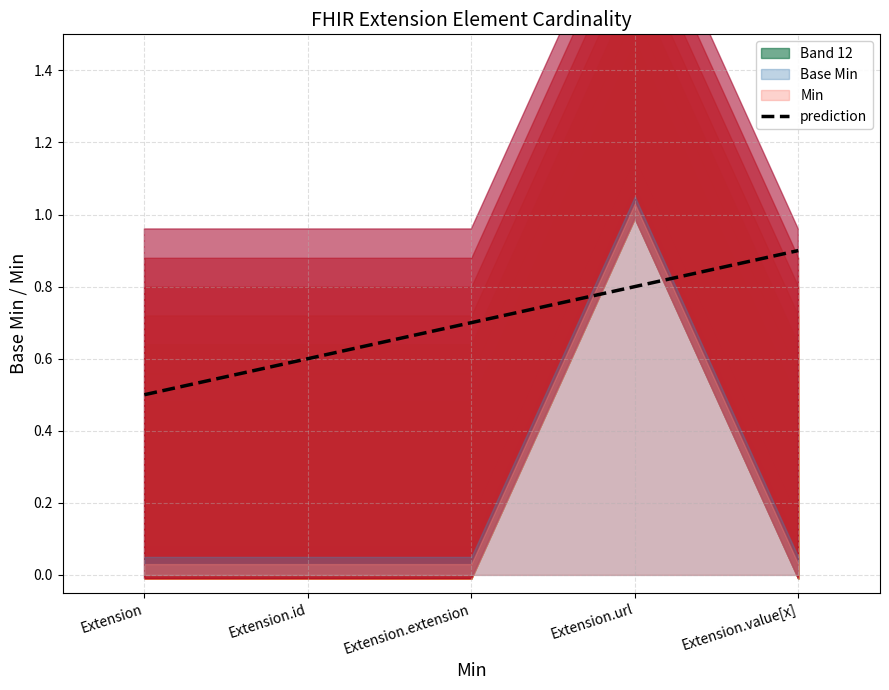

Rank the categories by value from highest to lowest.

Extension.value[x], Extension.url, Extension.extension, Extension.id, Extension